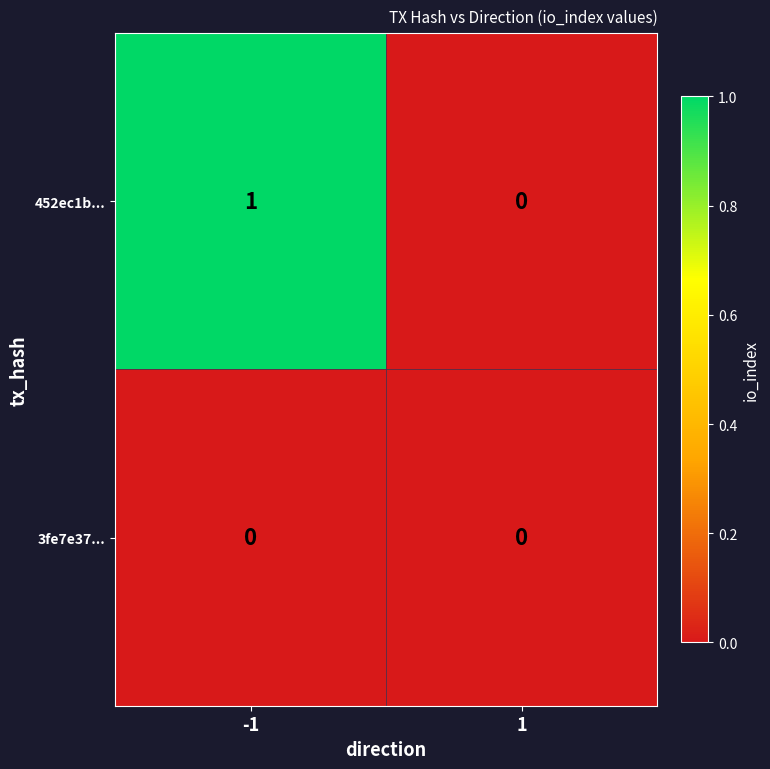

Count the number of categories in the chart.

2